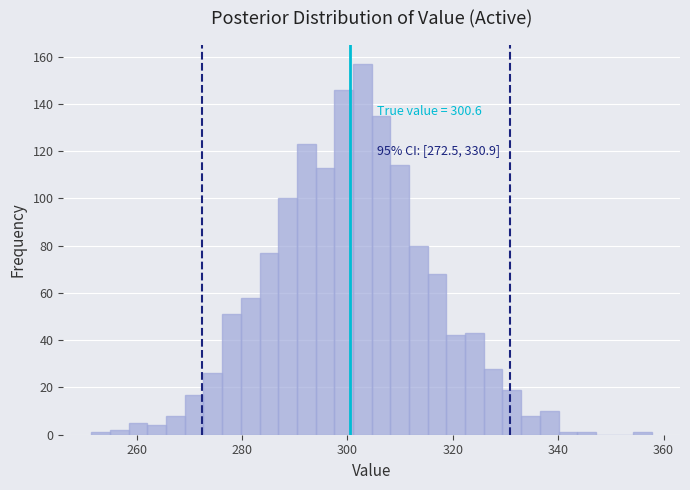

Around what value on the x-axis is the tallest bar? Give the approximate position of its centre, as read against the axis.

302